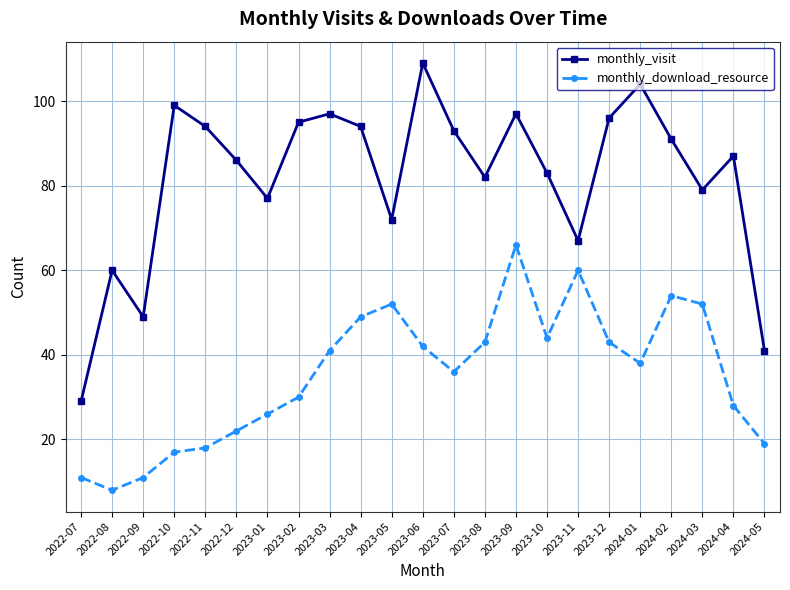

Which series has the largest total across all categories?

monthly_visit